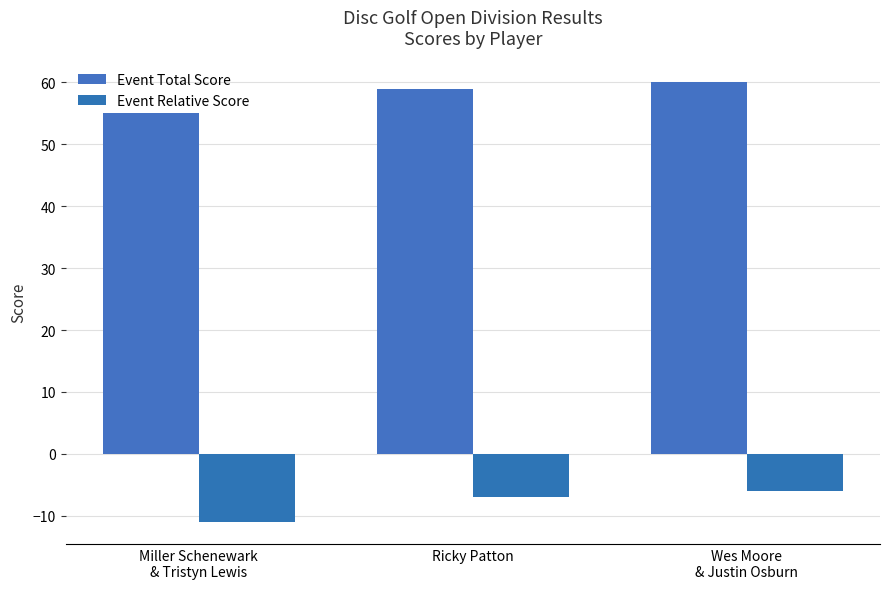

What is the value of the Event Relative Score bar at the 1st from the left?

-11